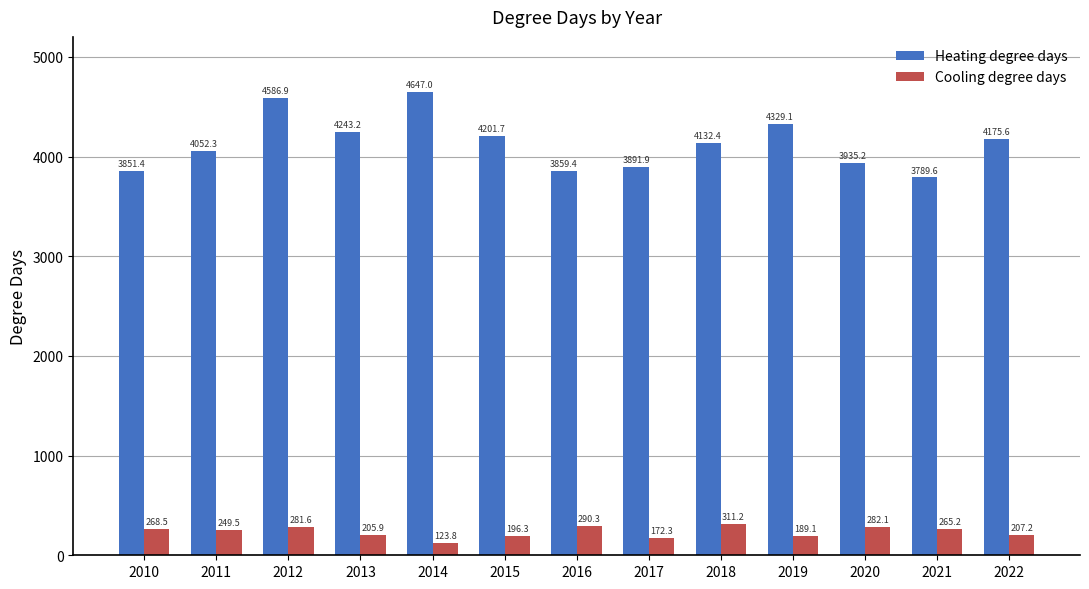

Where does the Heating degree days series first go above 4132?

2012